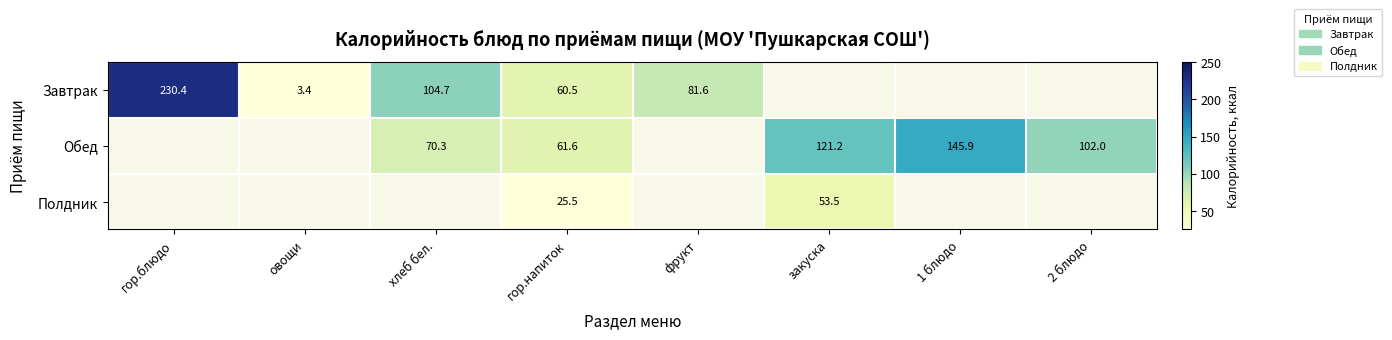

How many series are shown in this chart?

3